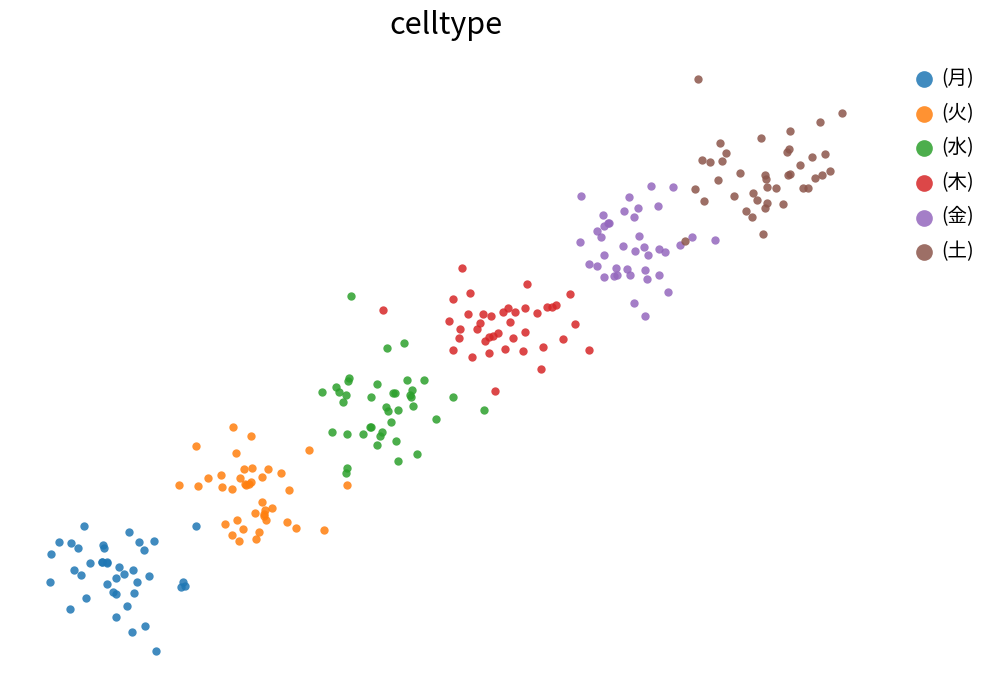

What are all the series names shown in the legend?

(月), (火), (水), (木), (金), (土)